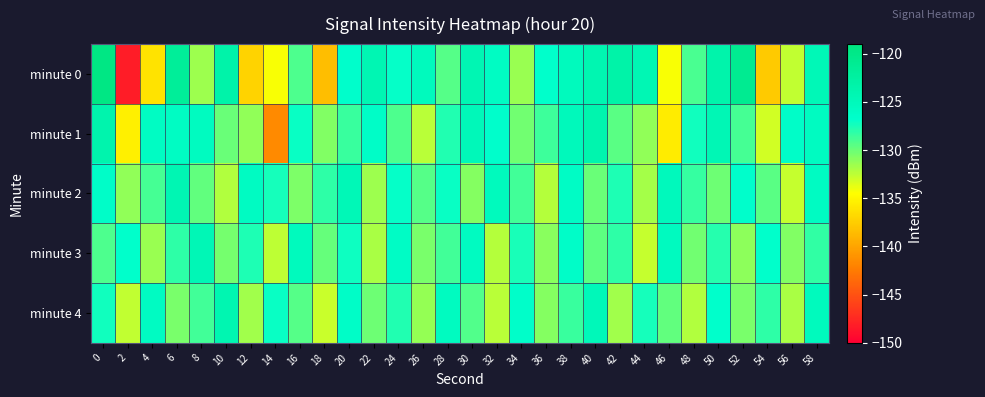

Which series has the widest spread of values?

minute 0